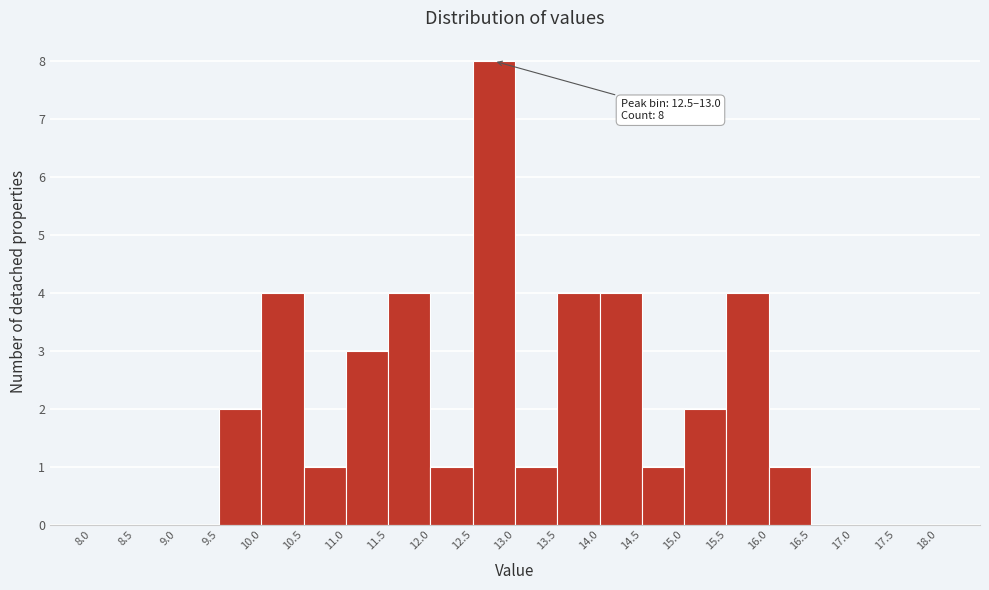

Which range on the x-axis has the tallest bar?

12.5 to 13.0